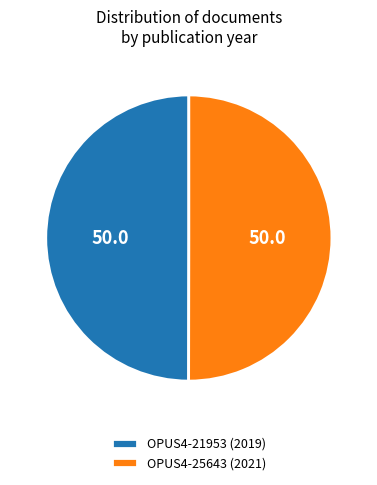

The OPUS4-21953 slice represents 64% of the pie. True or false?

False